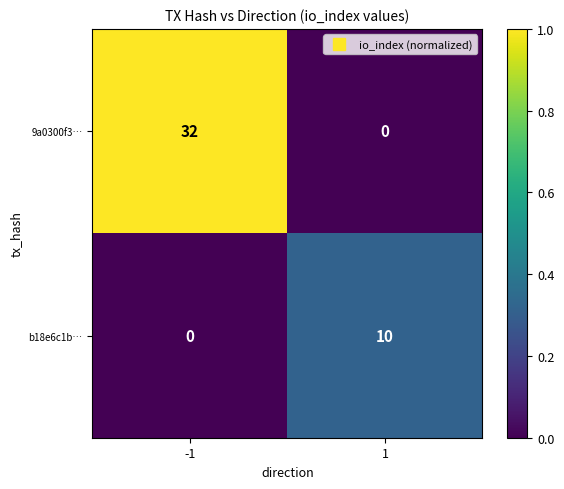

True or false: b18e6c1b… has a value of 13 at 1.

False